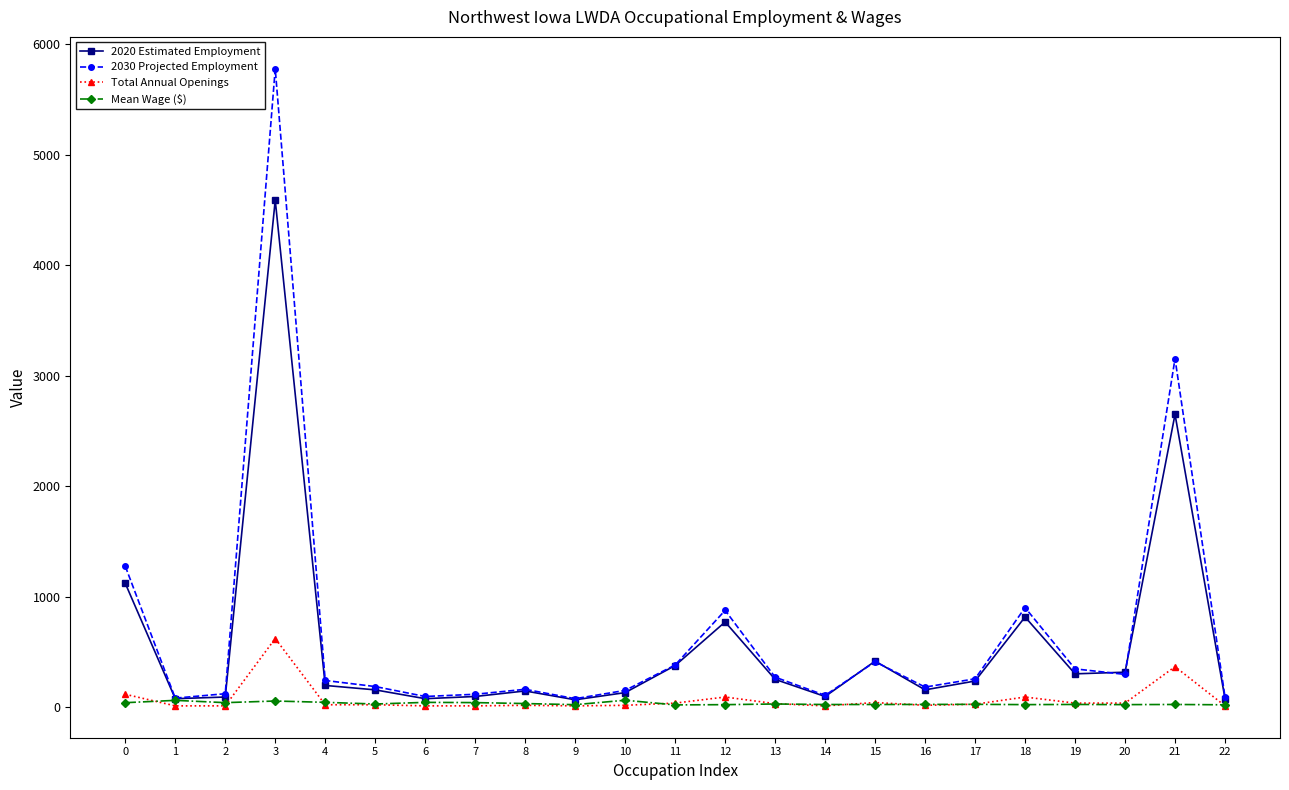

At which category is the sum across all series the highest?

3